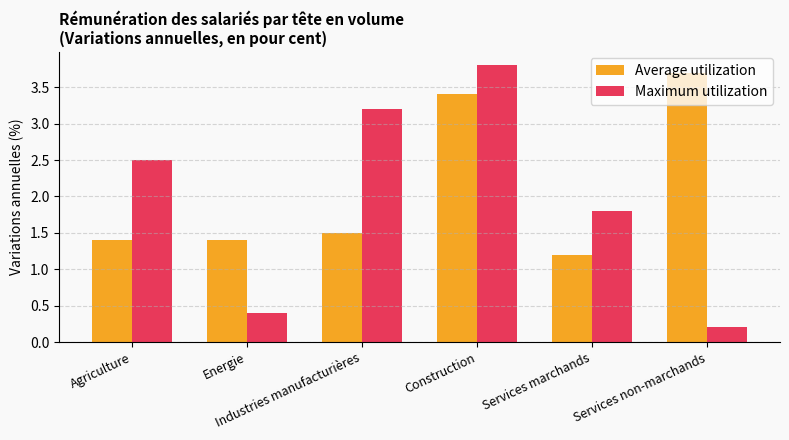

Which series has the largest range (max minus min)?

Maximum utilization